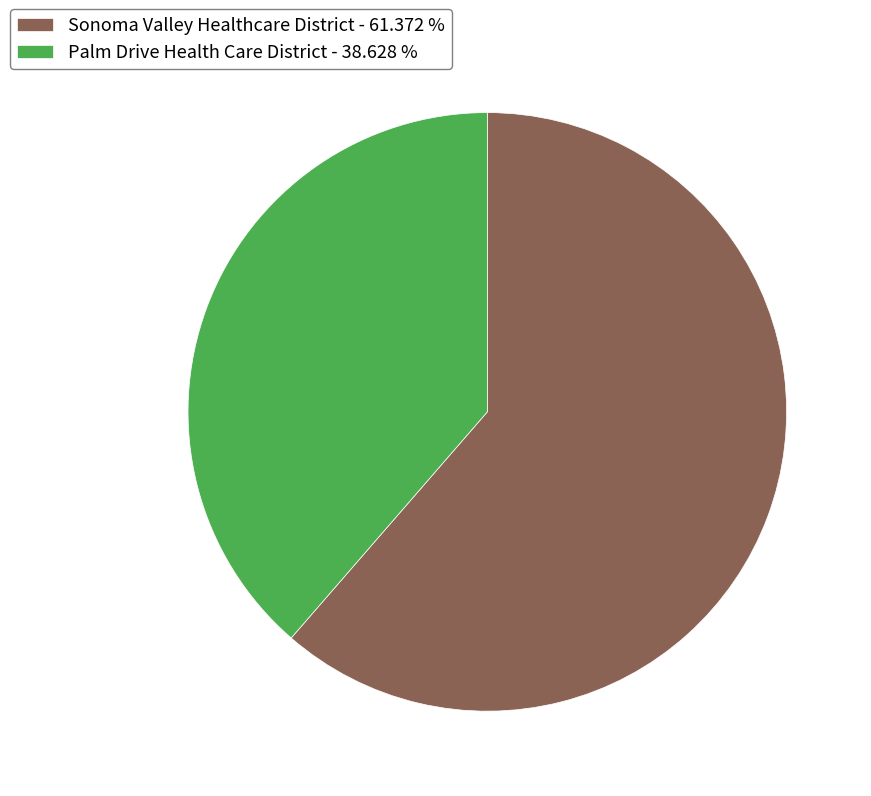

Combined, do Sonoma Valley Healthcare District - 61.372 % and Palm Drive Health Care District - 38.628 % account for over 50%?

Yes